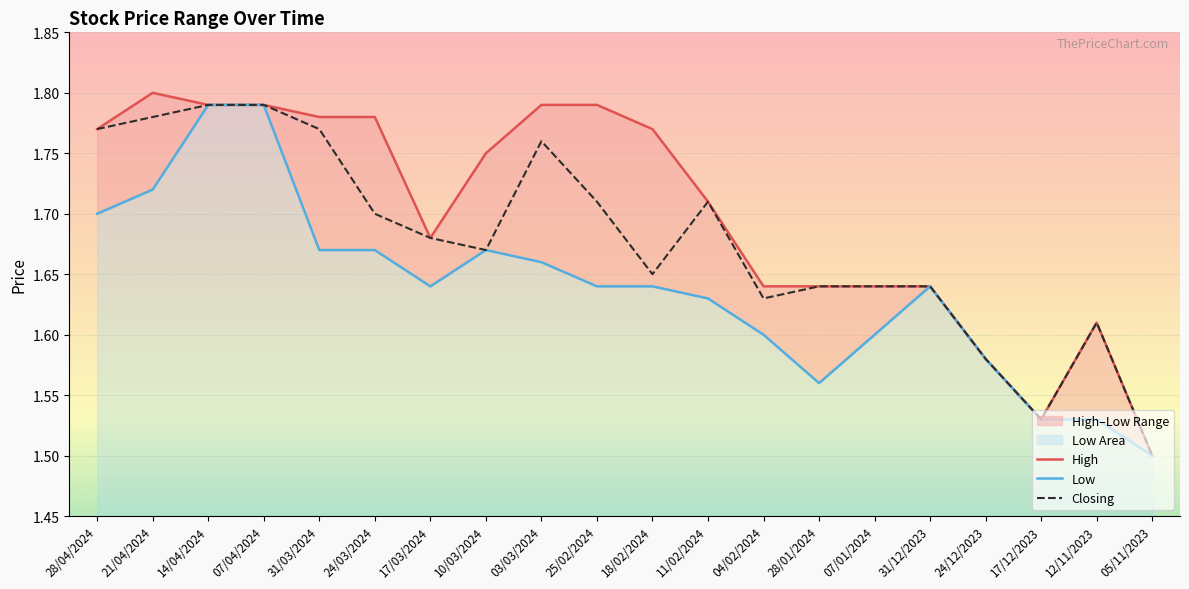

Which label corresponds to the largest value in the chart?

21/04/2024